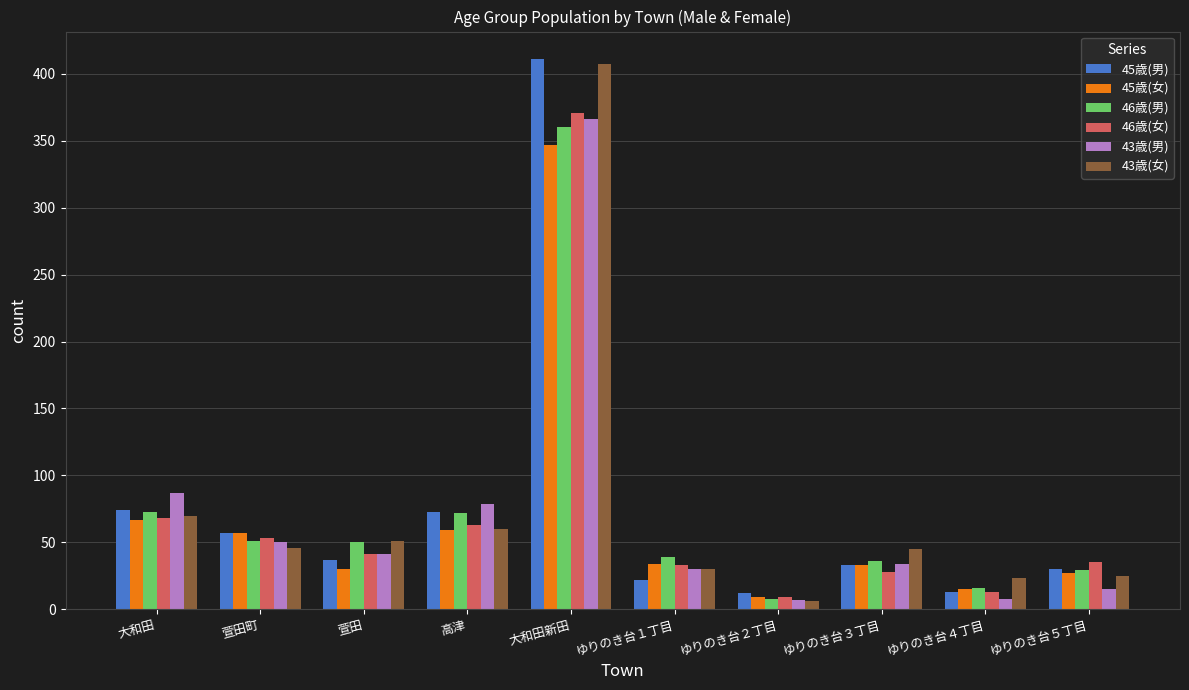

What is the greatest value displayed?

411